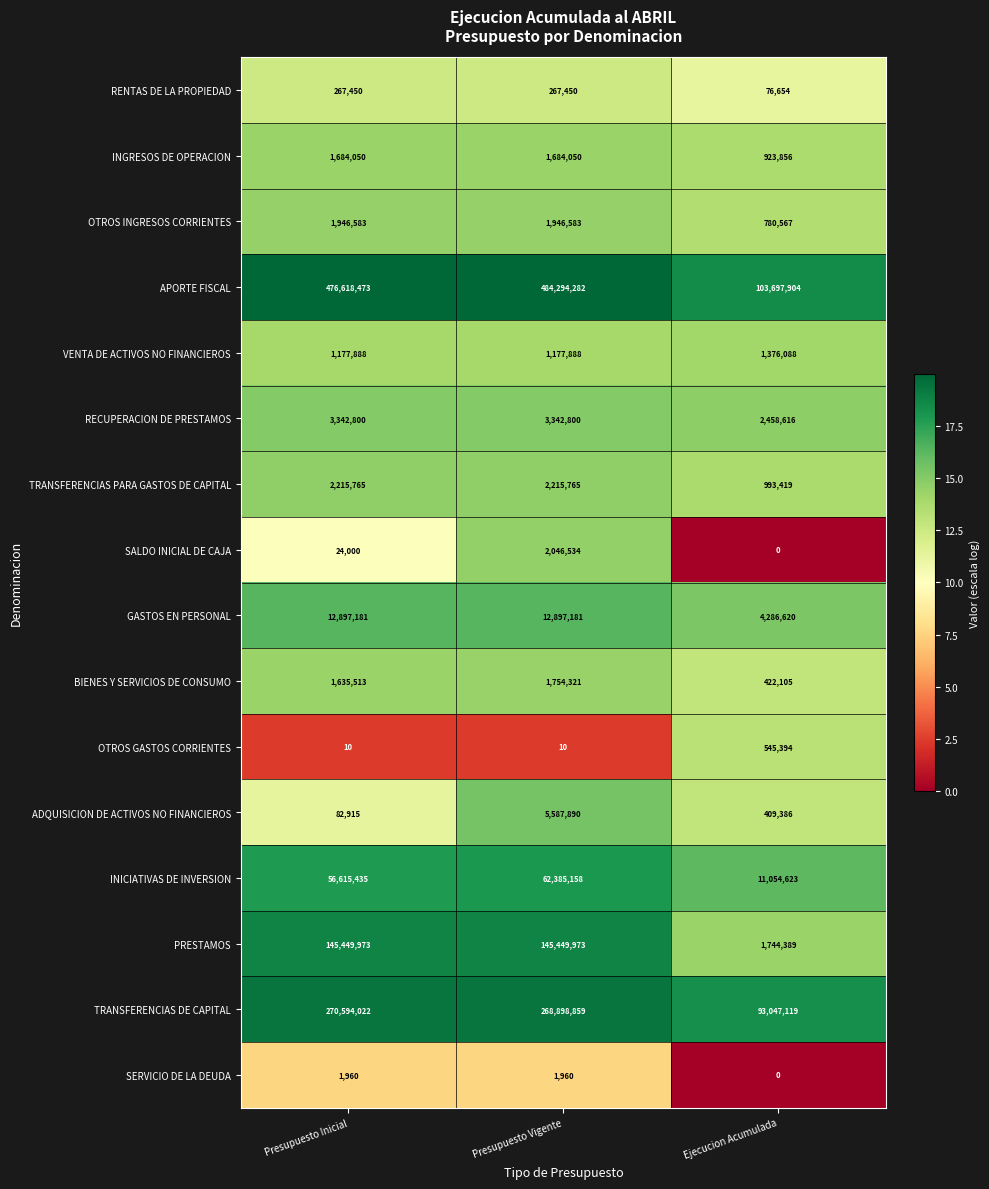

At Presupuesto Inicial, list the series in order from smallest to largest.

OTROS GASTOS CORRIENTES, SERVICIO DE LA DEUDA, SALDO INICIAL DE CAJA, ADQUISICION DE ACTIVOS NO FINANCIEROS, RENTAS DE LA PROPIEDAD, VENTA DE ACTIVOS NO FINANCIEROS, BIENES Y SERVICIOS DE CONSUMO, INGRESOS DE OPERACION, OTROS INGRESOS CORRIENTES, TRANSFERENCIAS PARA GASTOS DE CAPITAL, RECUPERACION DE PRESTAMOS, GASTOS EN PERSONAL, INICIATIVAS DE INVERSION, PRESTAMOS, TRANSFERENCIAS DE CAPITAL, APORTE FISCAL